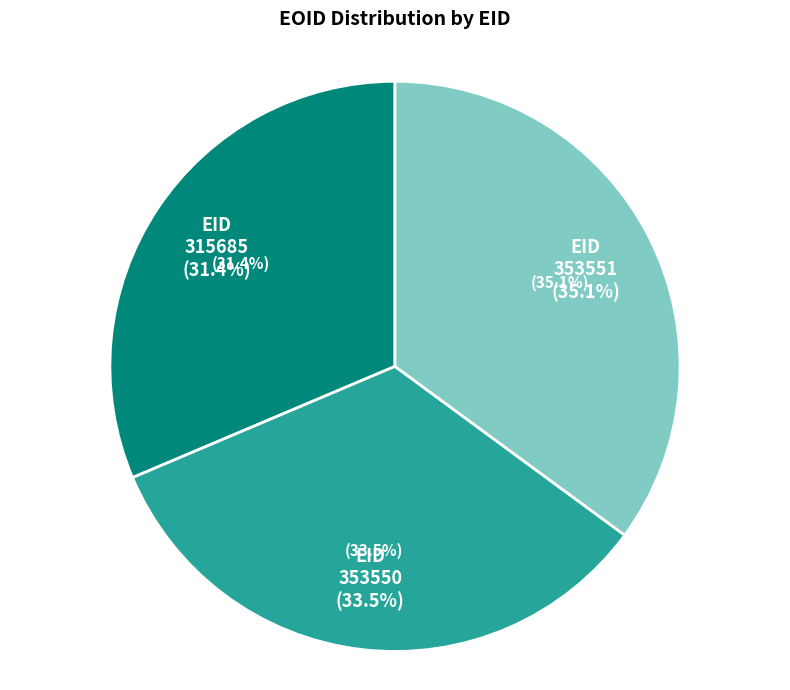

To the nearest percent, what percentage of the pie is 353551?

35%